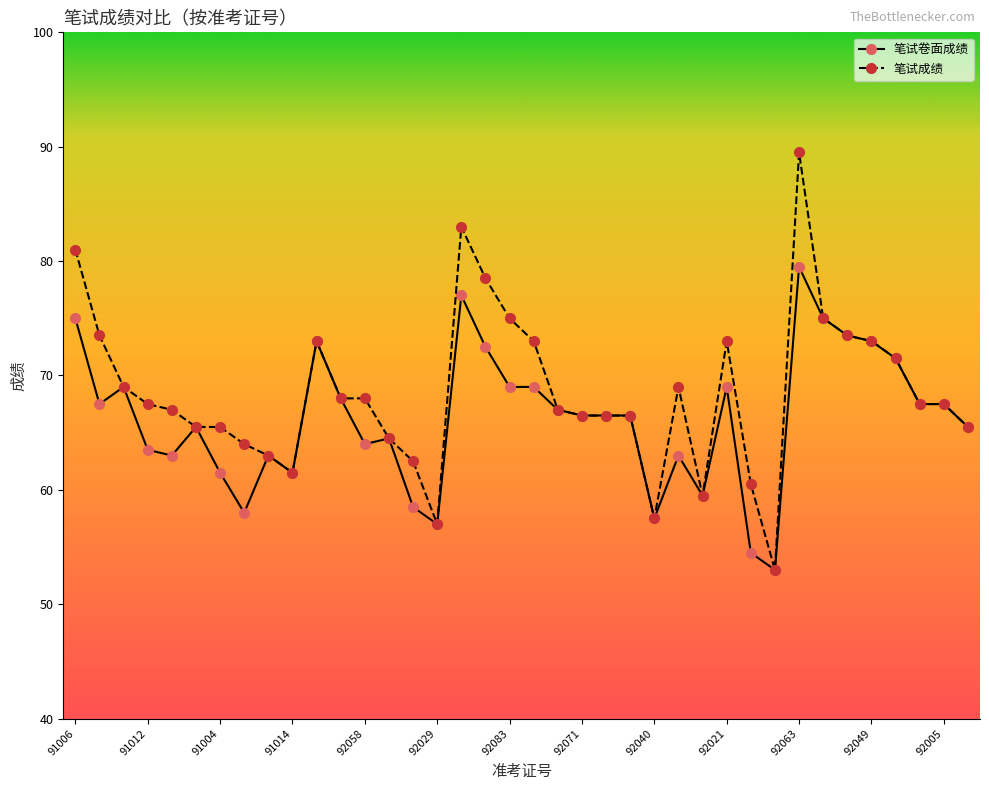

What is the value of the 笔试卷面成绩 point at the 28th from the left?

69.0